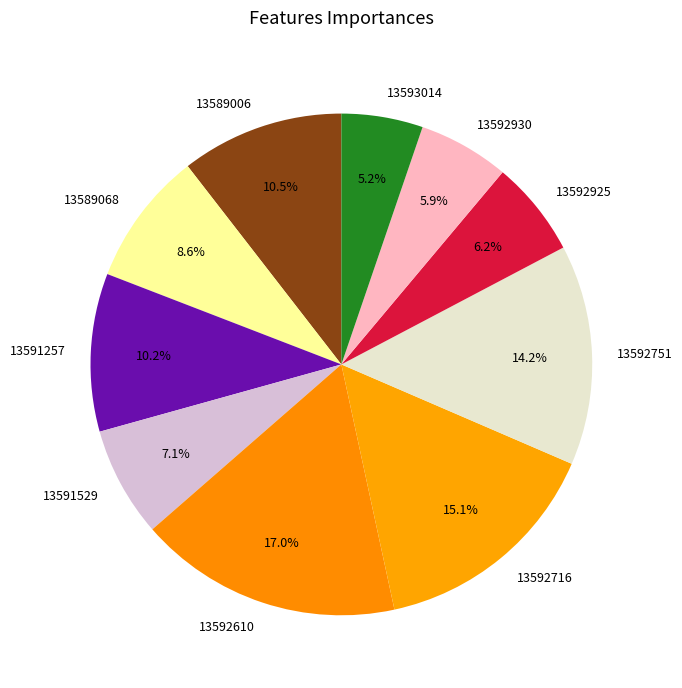

How many segments does this pie chart have?

10